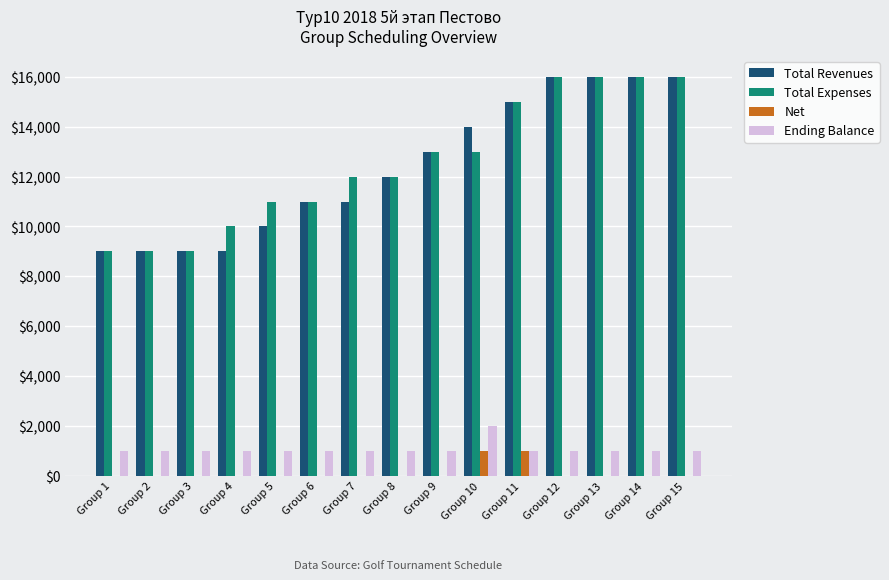

What are all the series names shown in the legend?

Total Revenues, Total Expenses, Net, Ending Balance